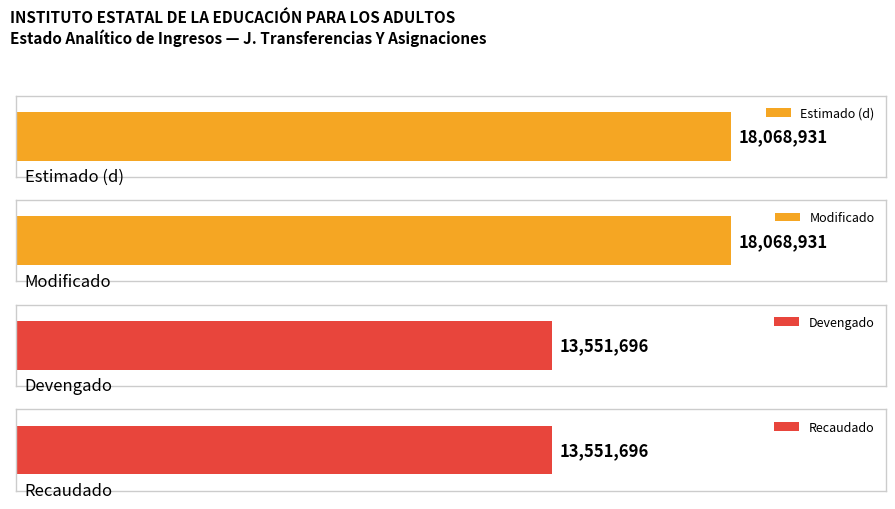

Which series has the widest spread of values?

Estimado (d)